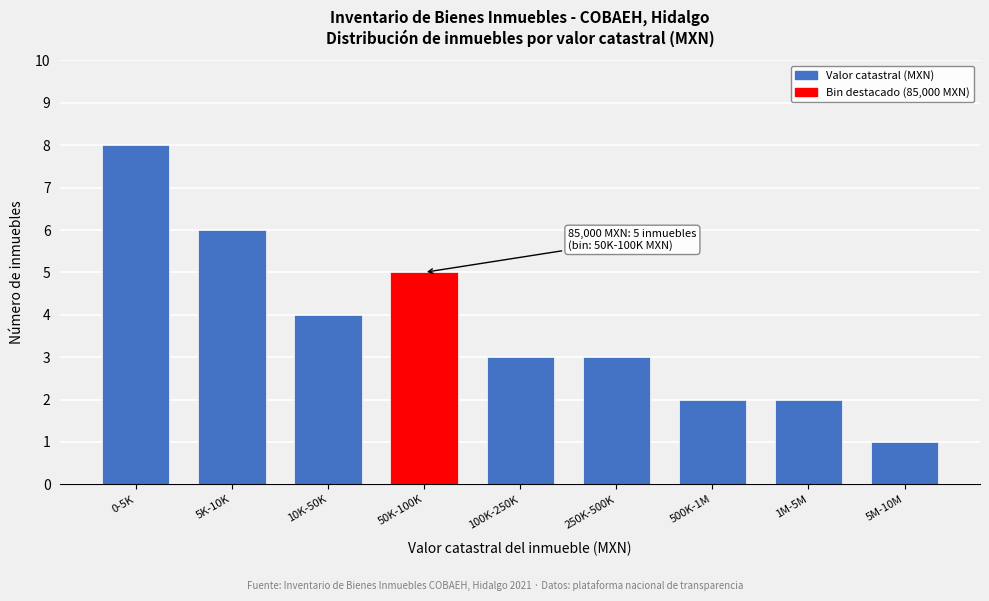

Reading left to right, transcribe all the data shown in this chart.

0-5K=8	5K-10K=6	10K-50K=4	50K-100K=5	100K-250K=3	250K-500K=3	500K-1M=2	1M-5M=2	5M-10M=1